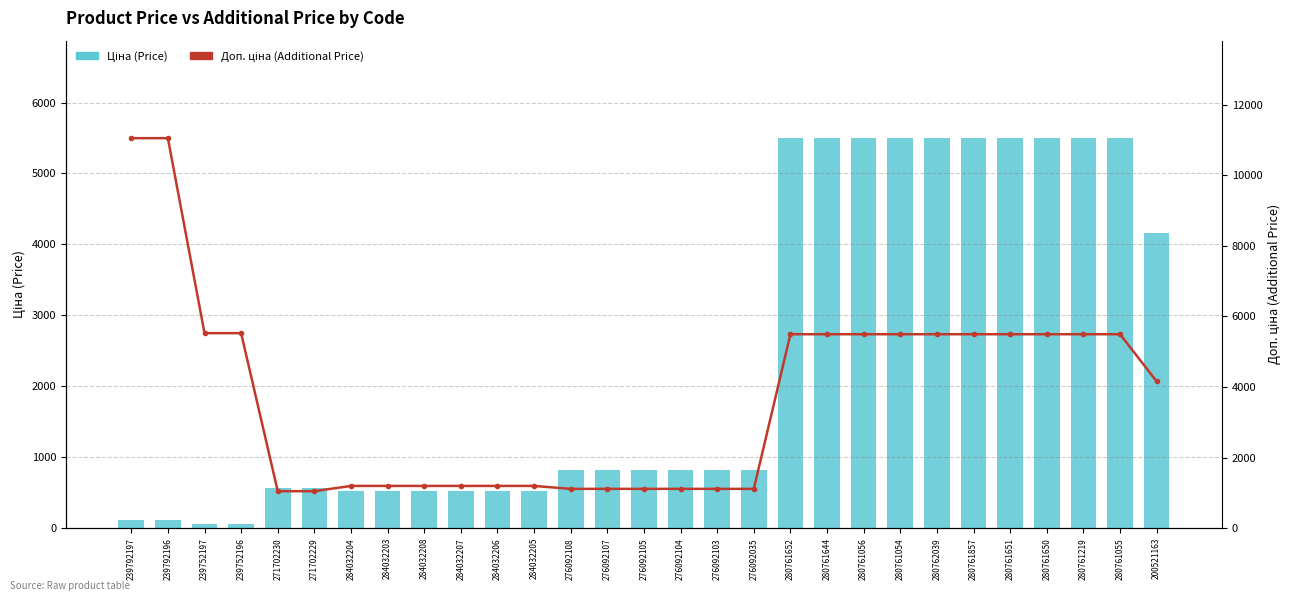

What is the difference between the maximum and minimum values in the Ціна (Price) series?

5442.0